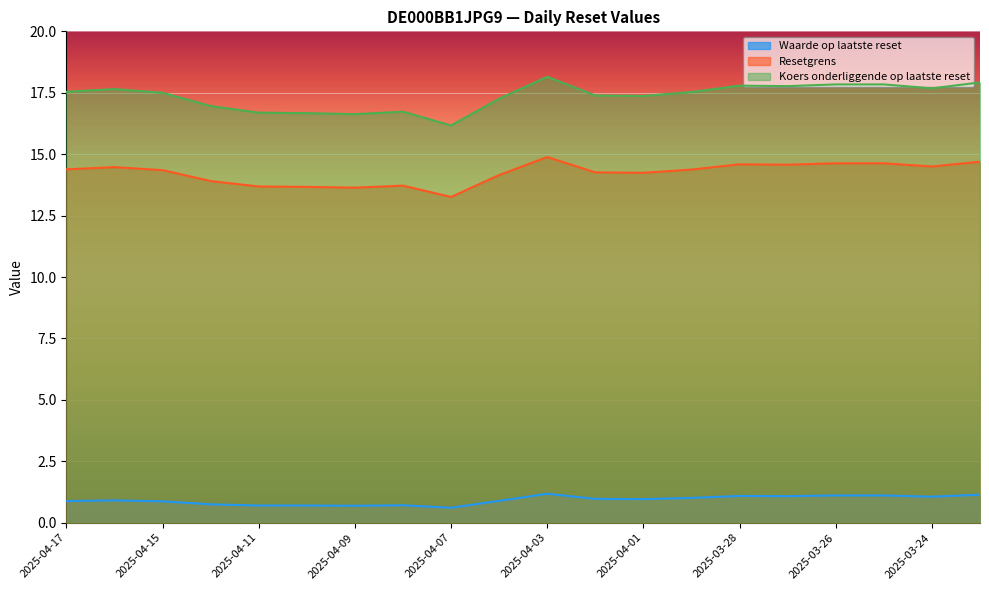

True or false: Koers onderliggende op laatste reset and Resetgrens cross at least once.

False